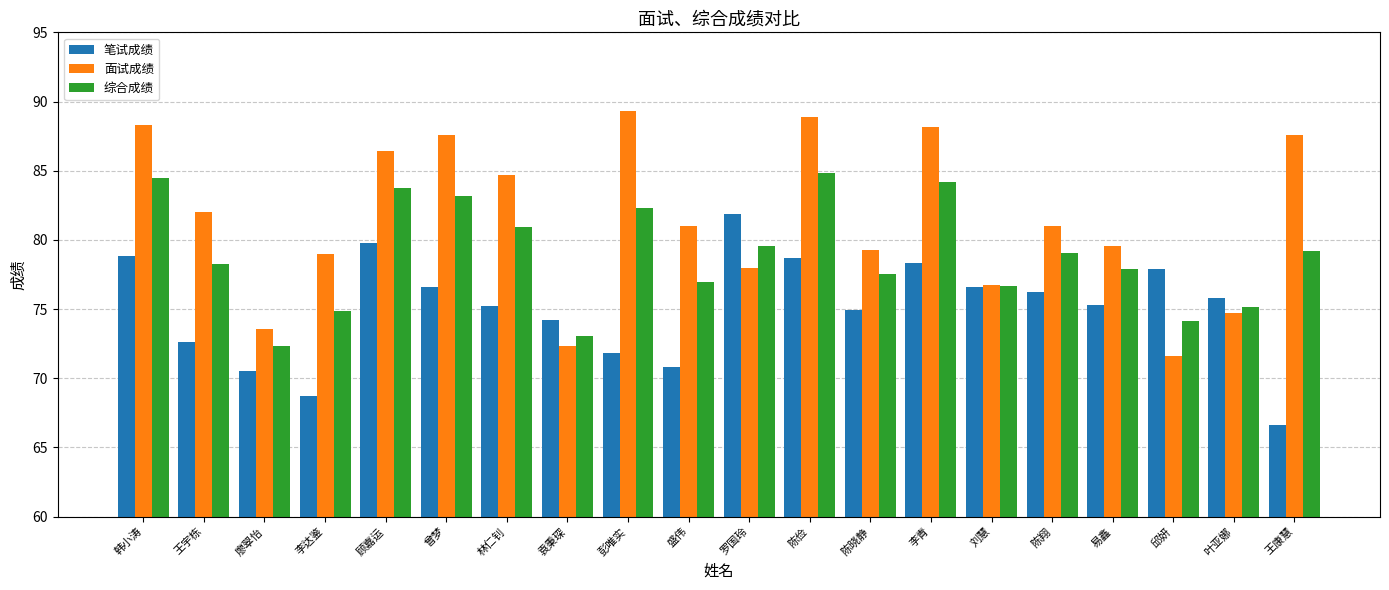

What is the average value of the 笔试成绩 series?

75.1